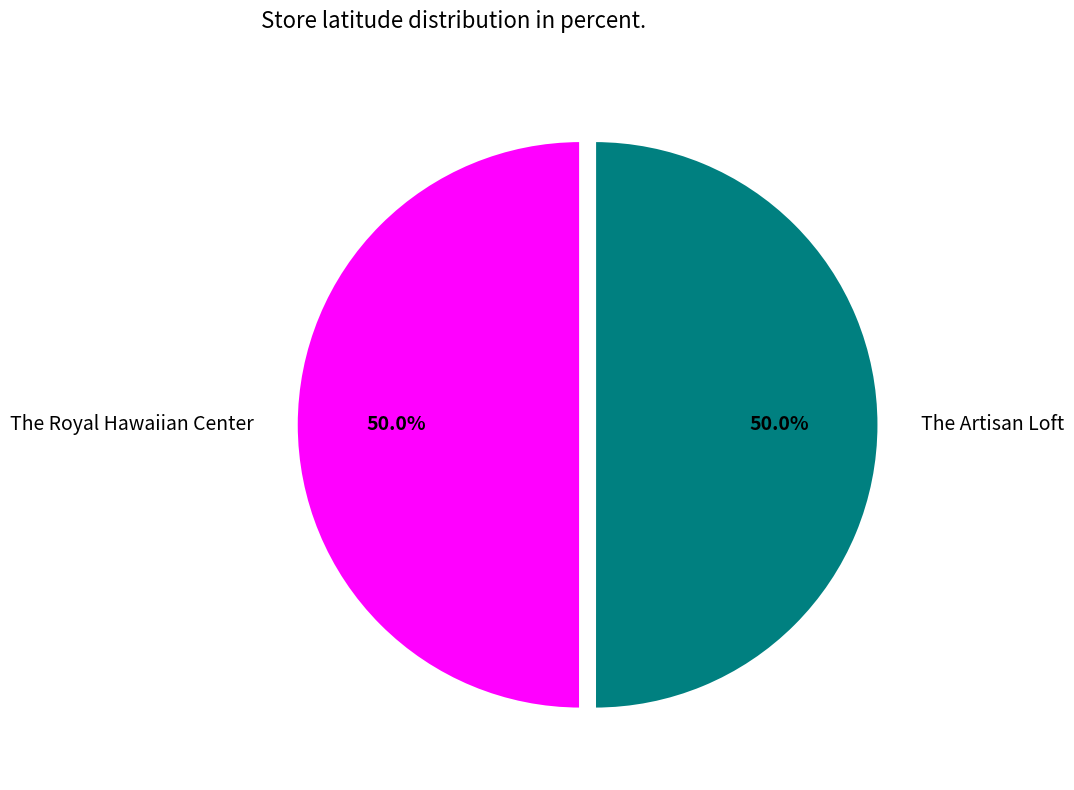

What is the total percentage of The Royal Hawaiian Center and The Artisan Loft?

100.0%